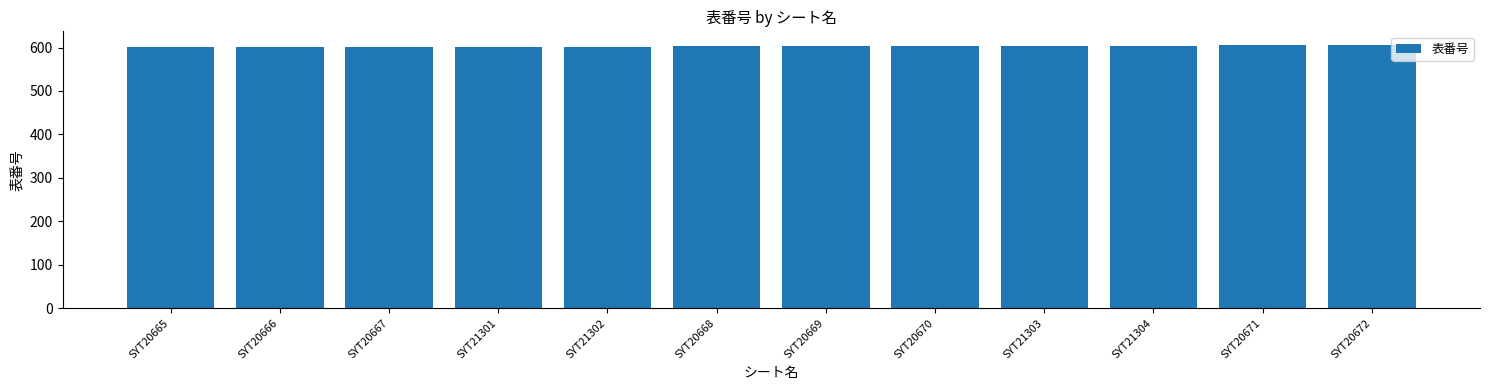

What is the greatest value displayed?

607